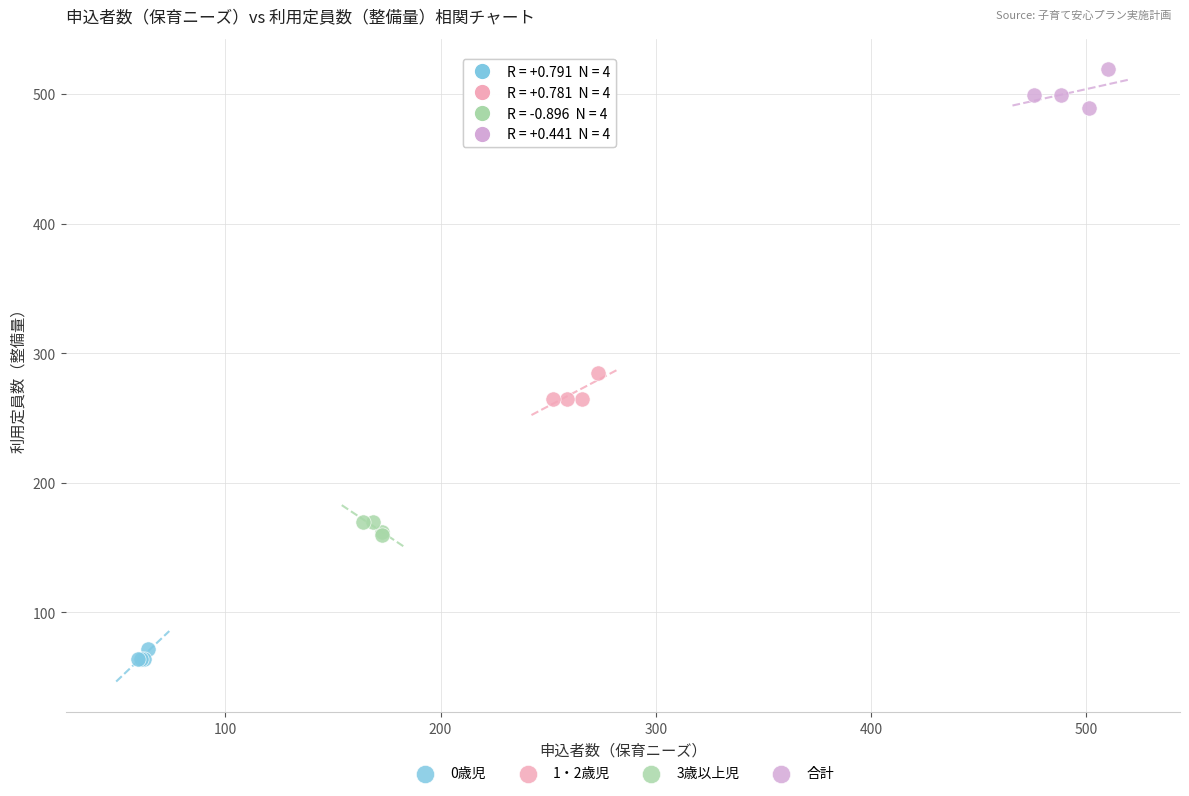

Which series contains the highest Y value?

合計